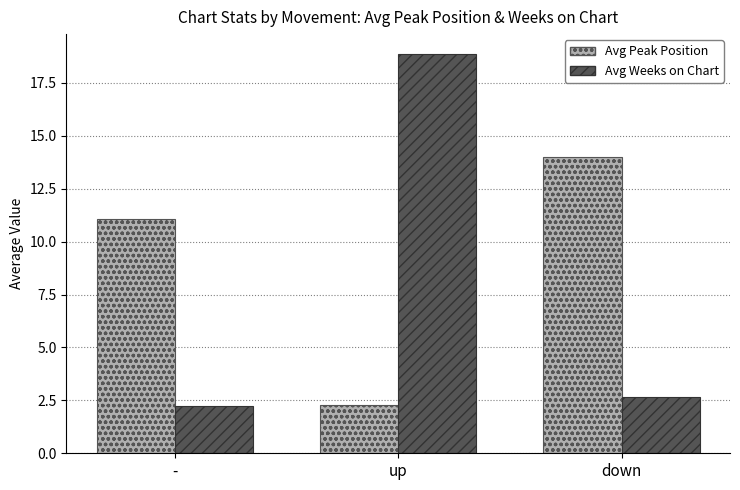

What are all the series names shown in the legend?

Avg Peak Position, Avg Weeks on Chart